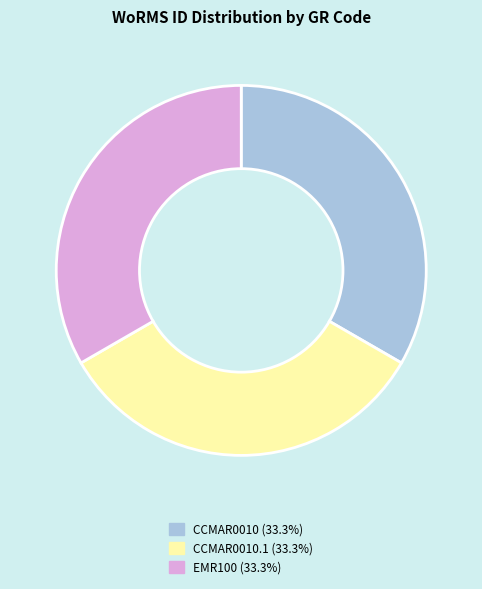

What is the ratio of the value at CCMAR0010 (33.3%) to the value at EMR100 (33.3%)?

1.0